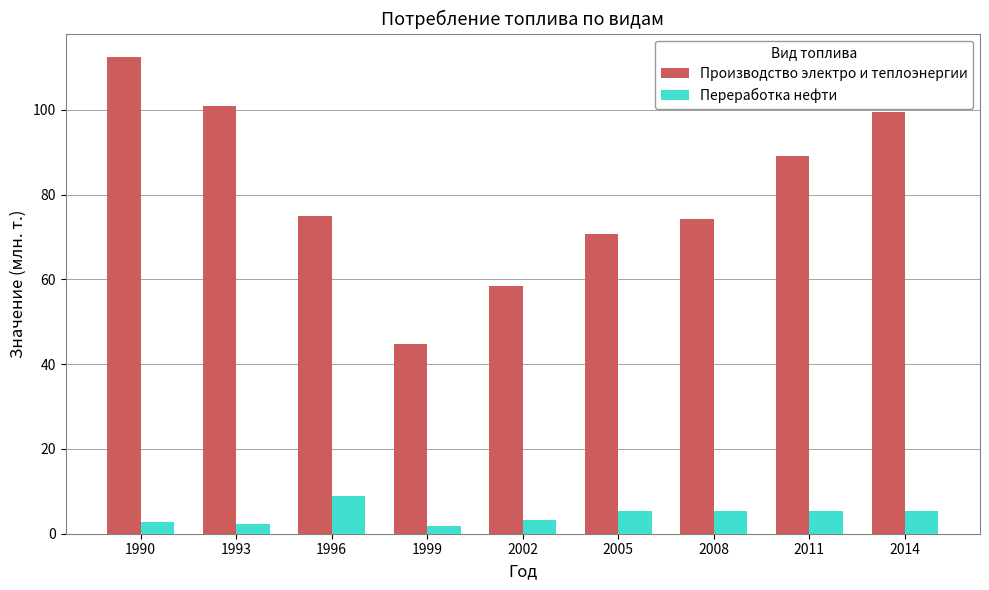

Which series has the largest total across all categories?

Производство электро и теплоэнергии